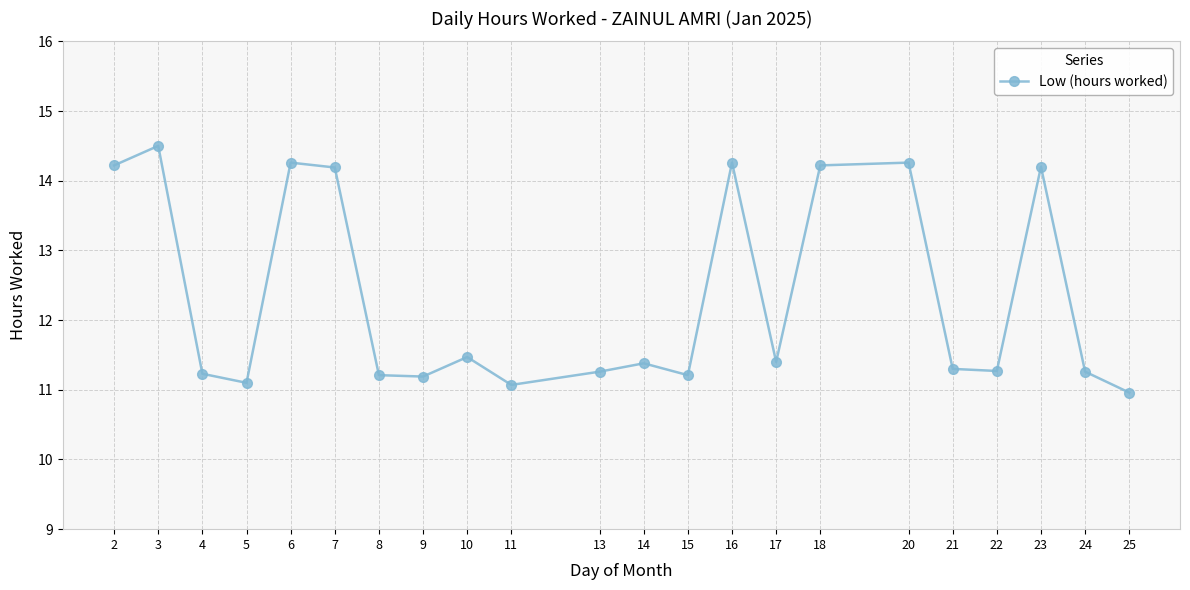

How many categories are shown in the chart?

22